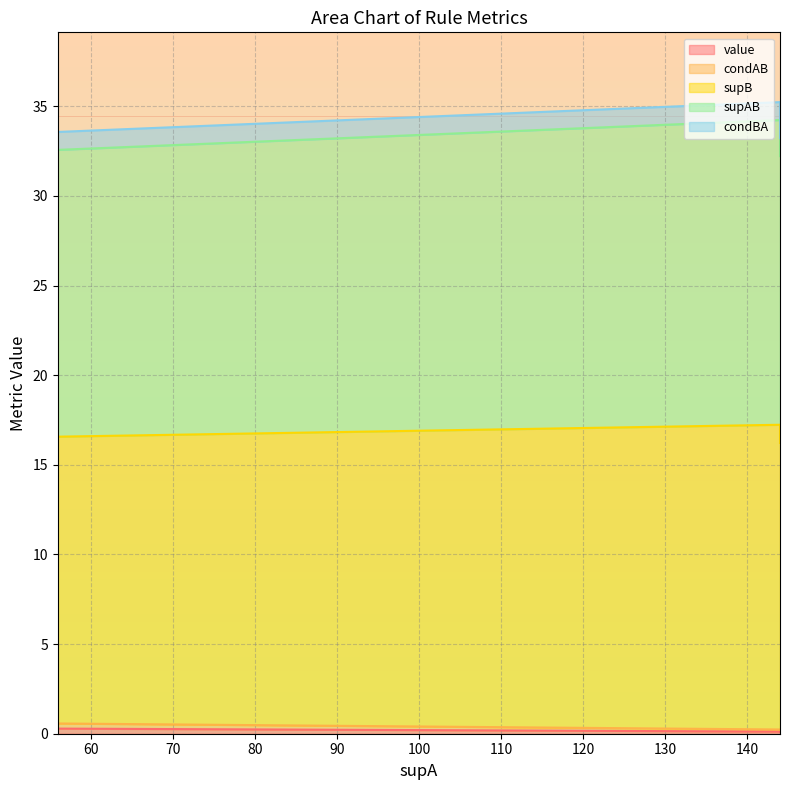

What is the smallest value displayed?

0.1